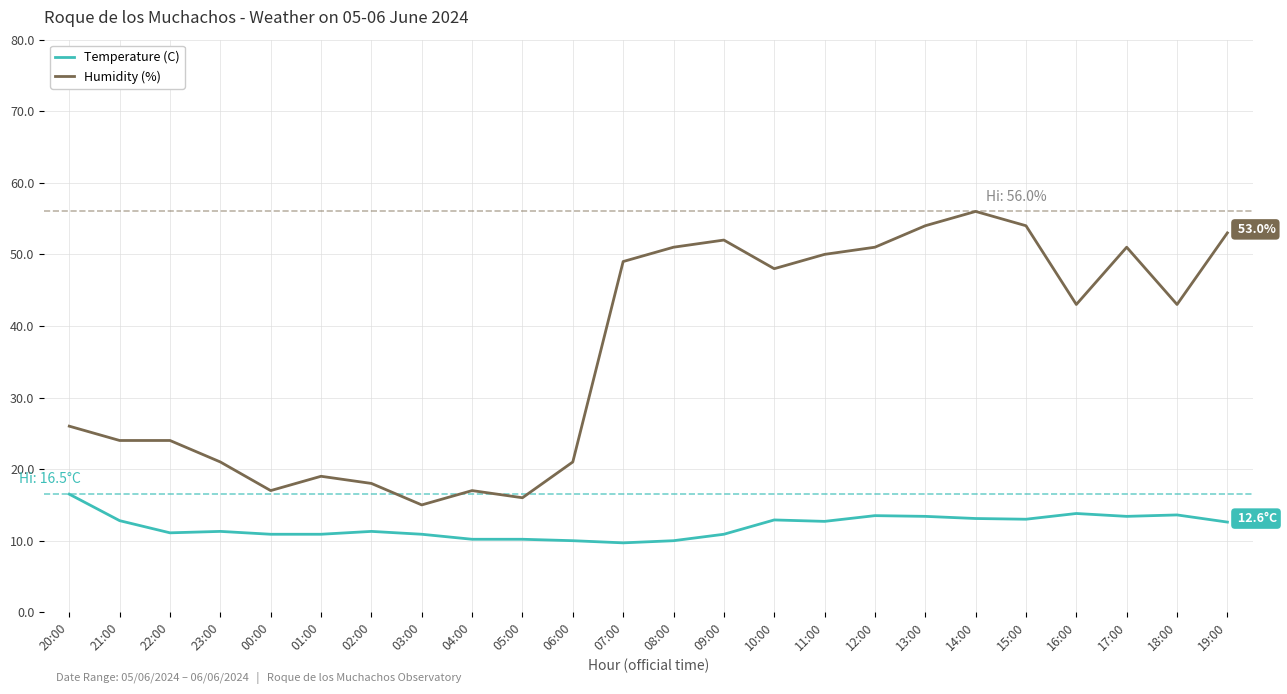

The Temperature (C) series shows 13.8 at 16:00. True or false?

True